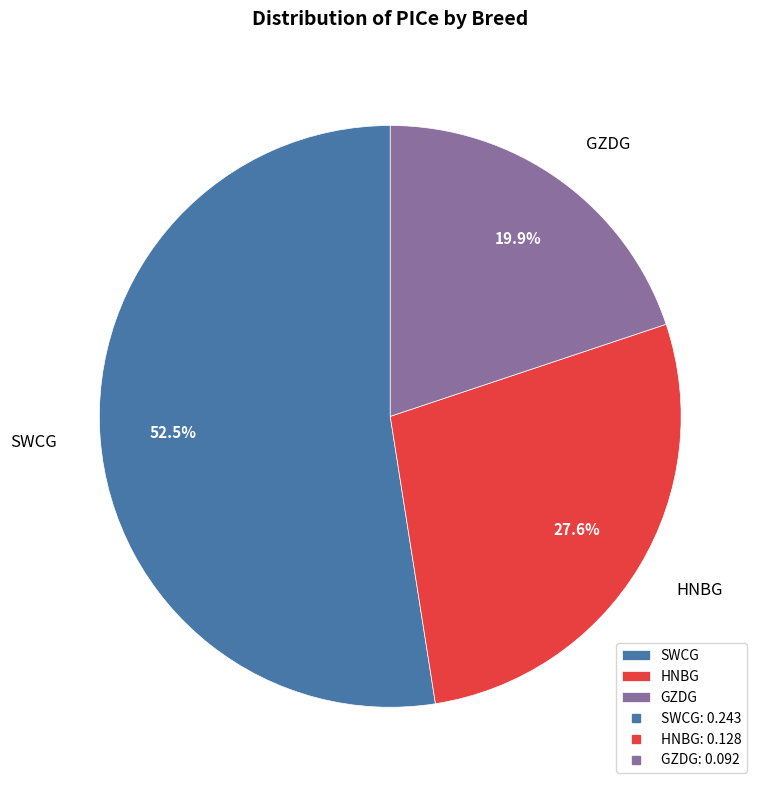

Which category has the biggest portion of the pie?

SWCG